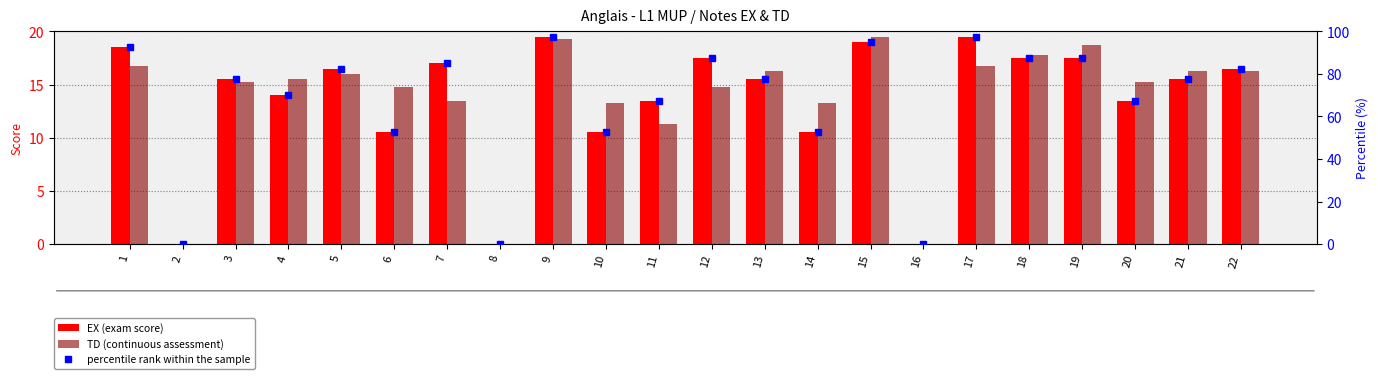

What is the difference between the TD (continuous assessment) values at 13 and 10?

3.0